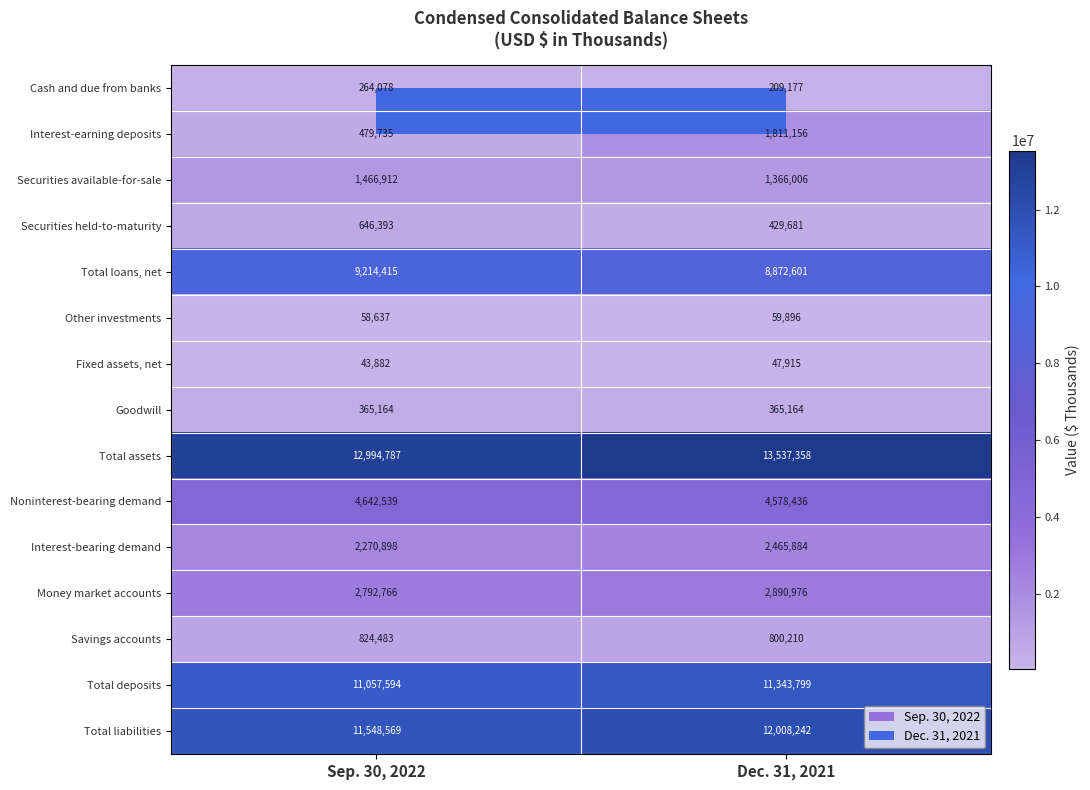

List the series in order of their peak value, highest first.

Total assets, Total liabilities, Total deposits, Total loans, net, Noninterest-bearing demand, Money market accounts, Interest-bearing demand, Interest-earning deposits, Securities available-for-sale, Savings accounts, Securities held-to-maturity, Goodwill, Cash and due from banks, Other investments, Fixed assets, net